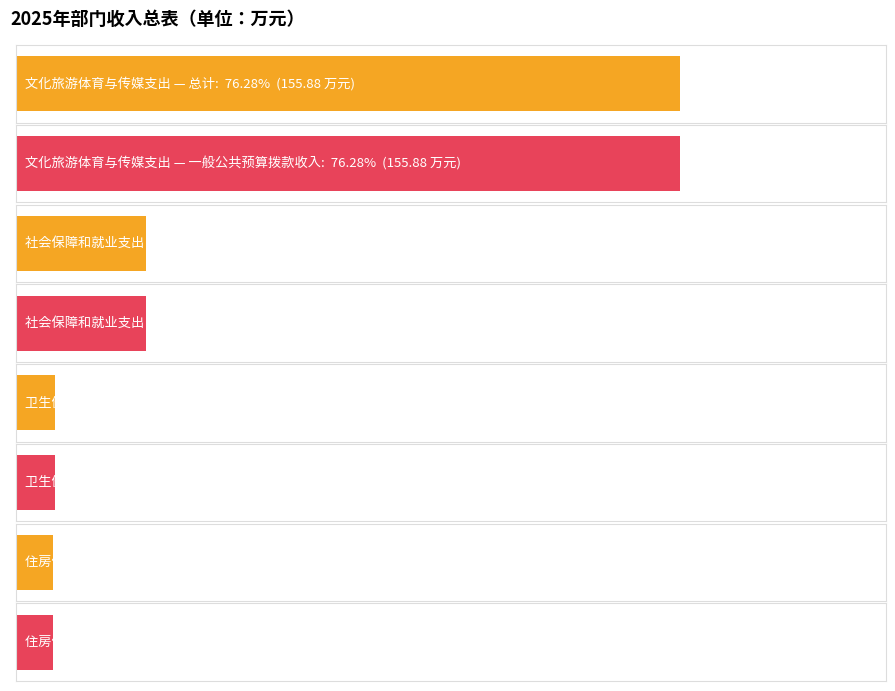

What is the difference between the second highest and second lowest values in the 总计 series?

21.4